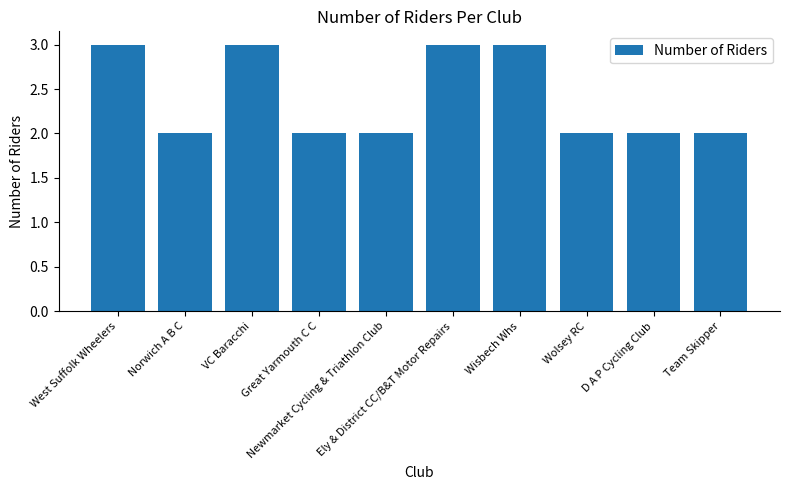

Count the values in the range 2 to 3.

10